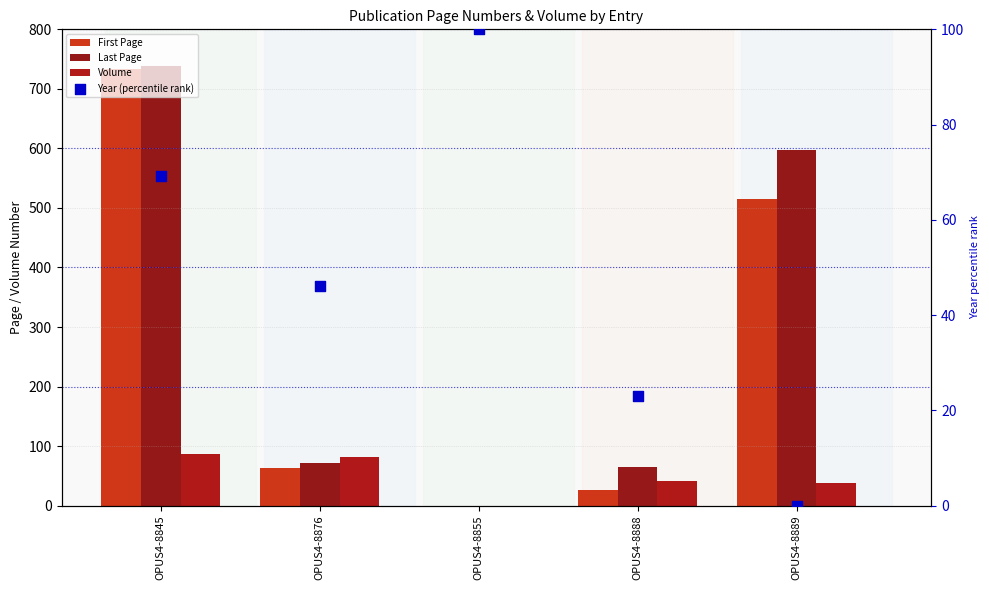

Which series has the widest spread of Y values?

Last Page